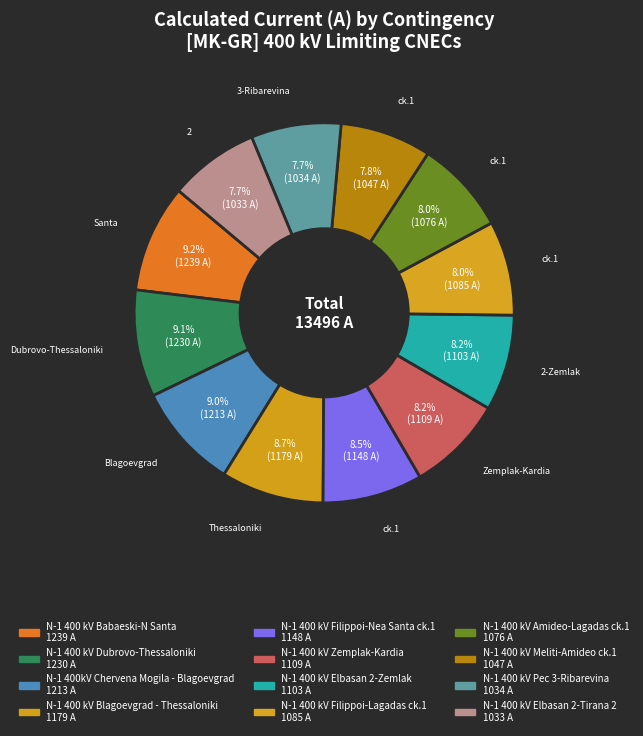

What is the change in value from N-1 400 kV Filippoi-Lagadas ck.1 to N-1 400 kV Meliti-Amideo ck.1?

-38